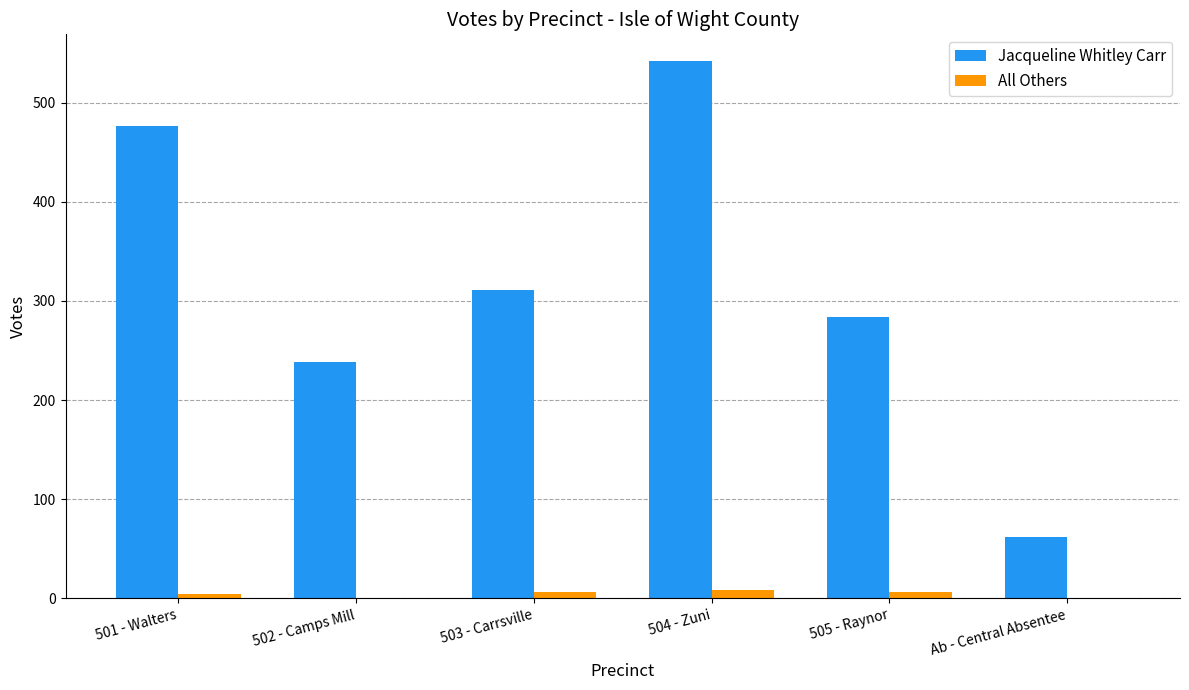

At which label is Jacqueline Whitley Carr closest to 302?

503 - Carrsville